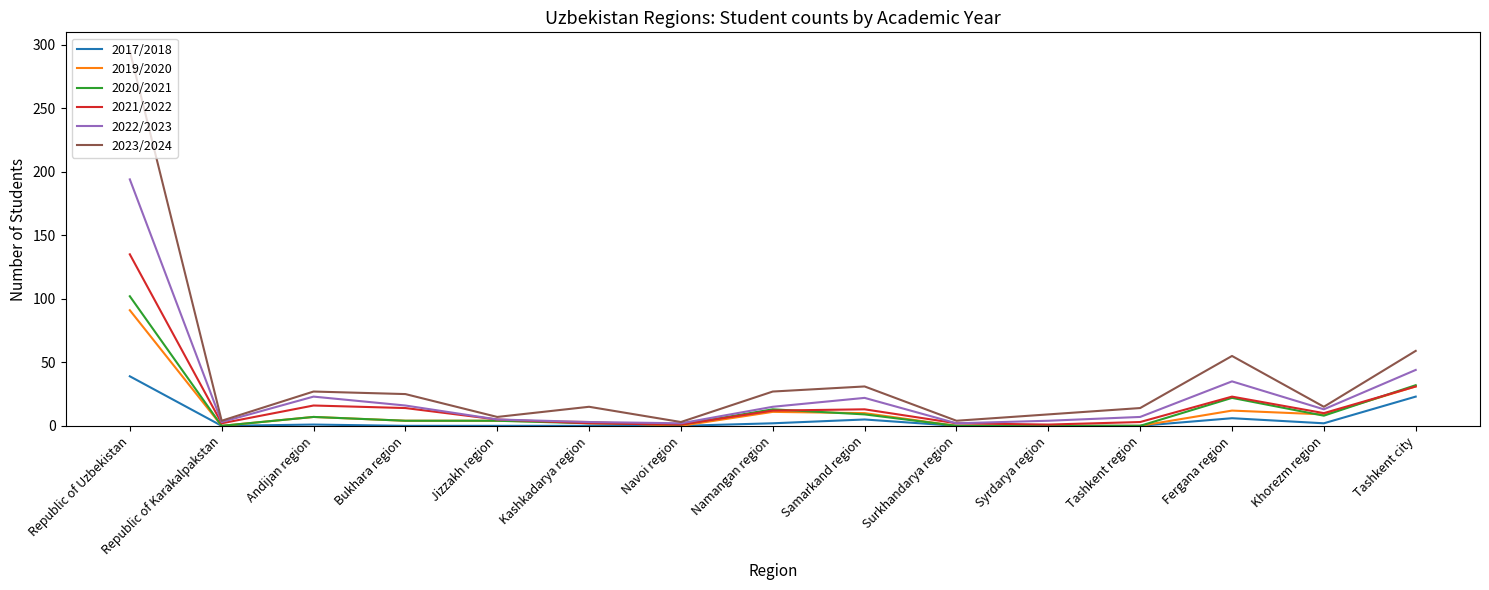

What is the total value across all series at Tashkent city?

220